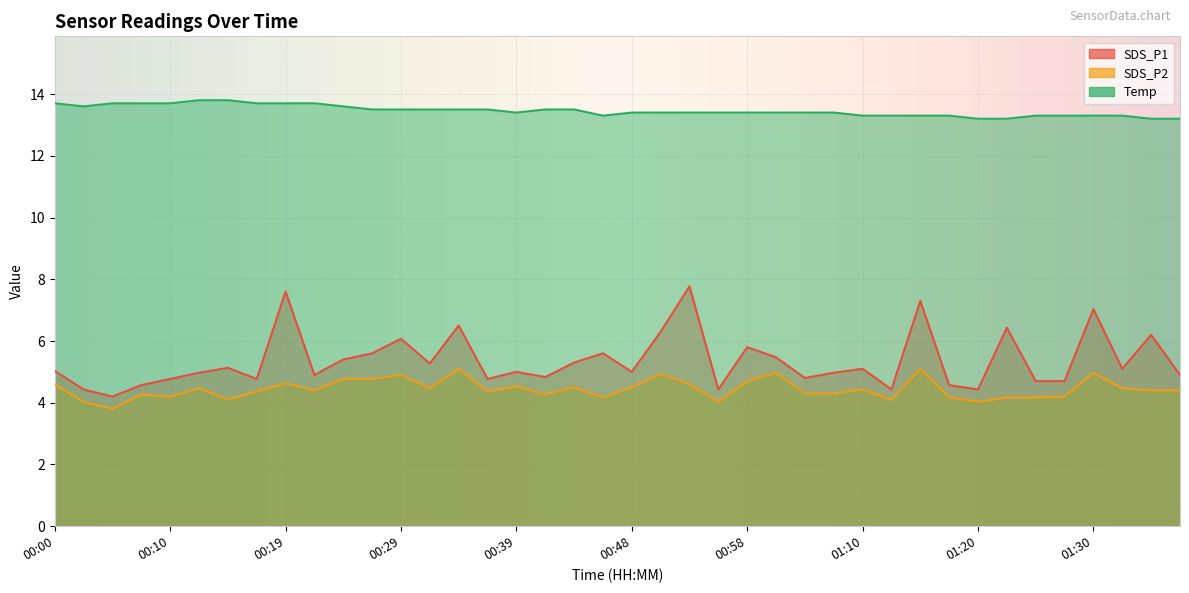

At how many categories does at least one series exceed 9?

40